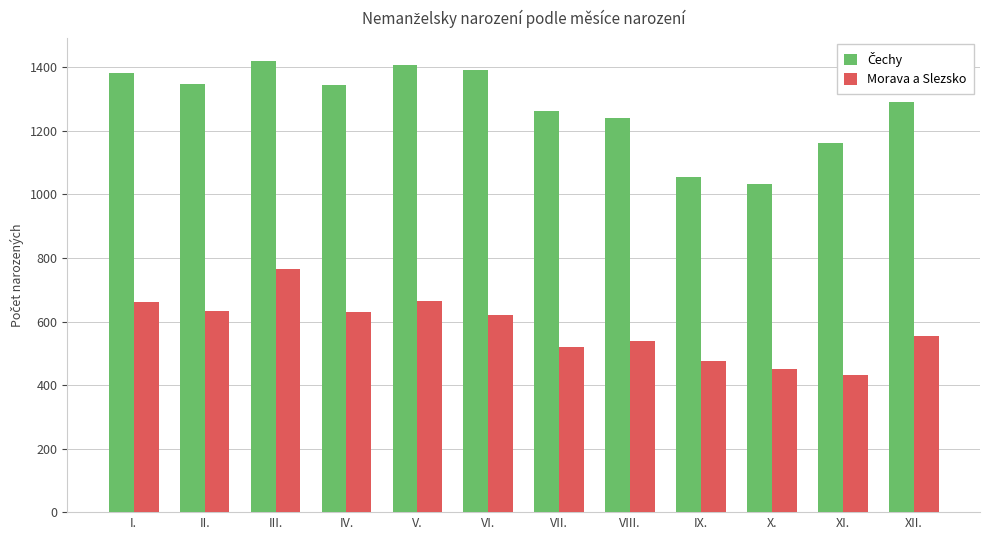

Does the chart contain any negative values?

No